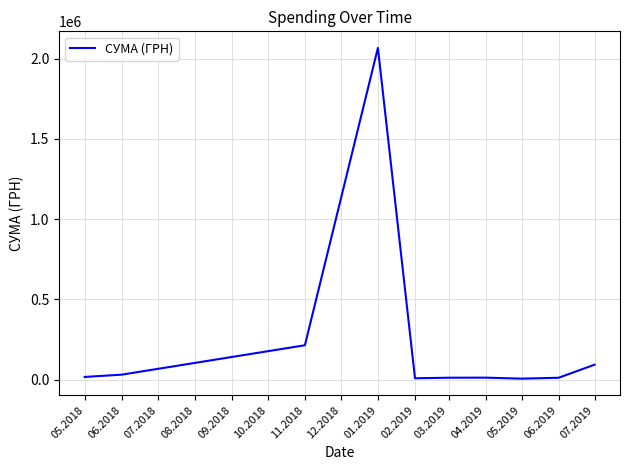

How many lines are shown in the chart?

1